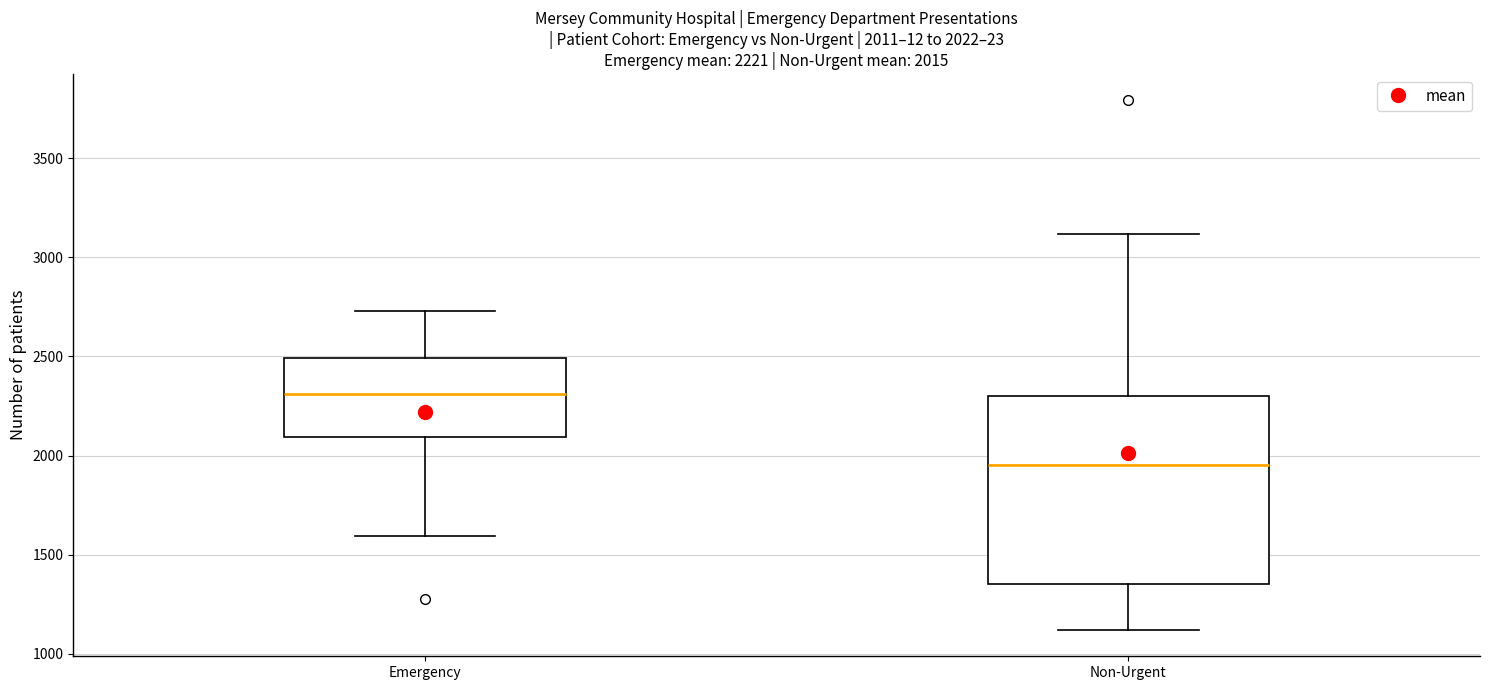

Which box's median line is the lowest?

Non-Urgent